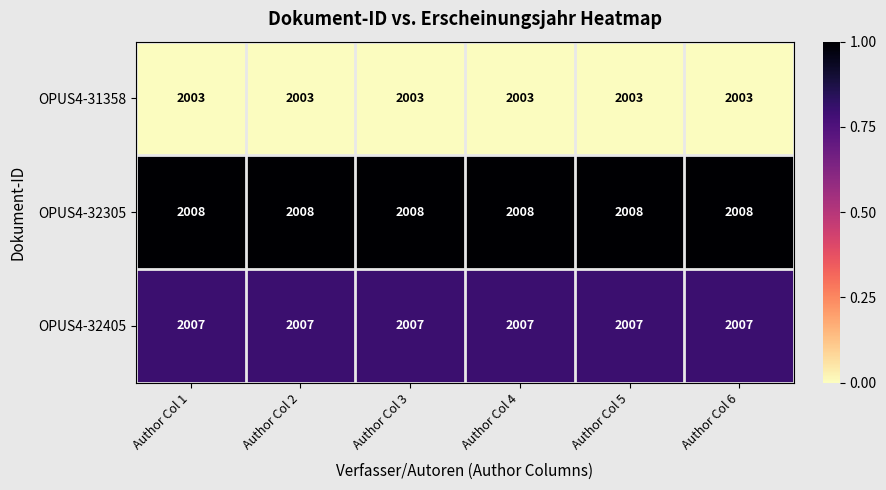

What is the sum of the OPUS4-31358 values at Author Col 2 and Author Col 1?

4006